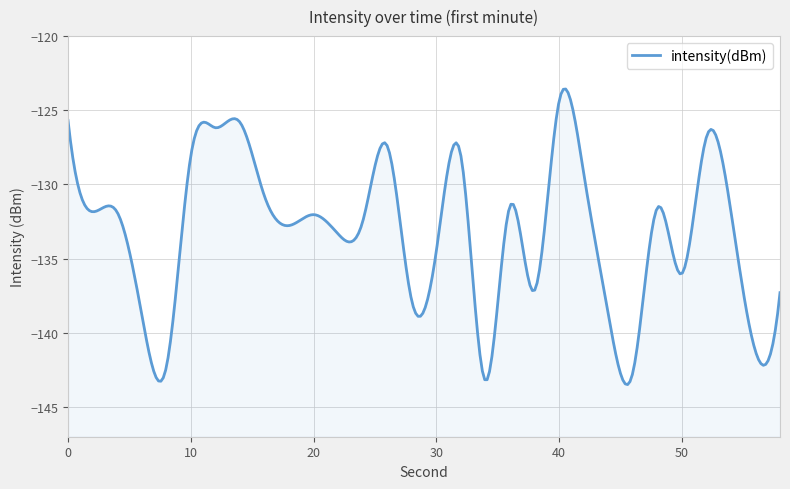

How many interior local peaks (higher than both neighbors) does the data have?

8